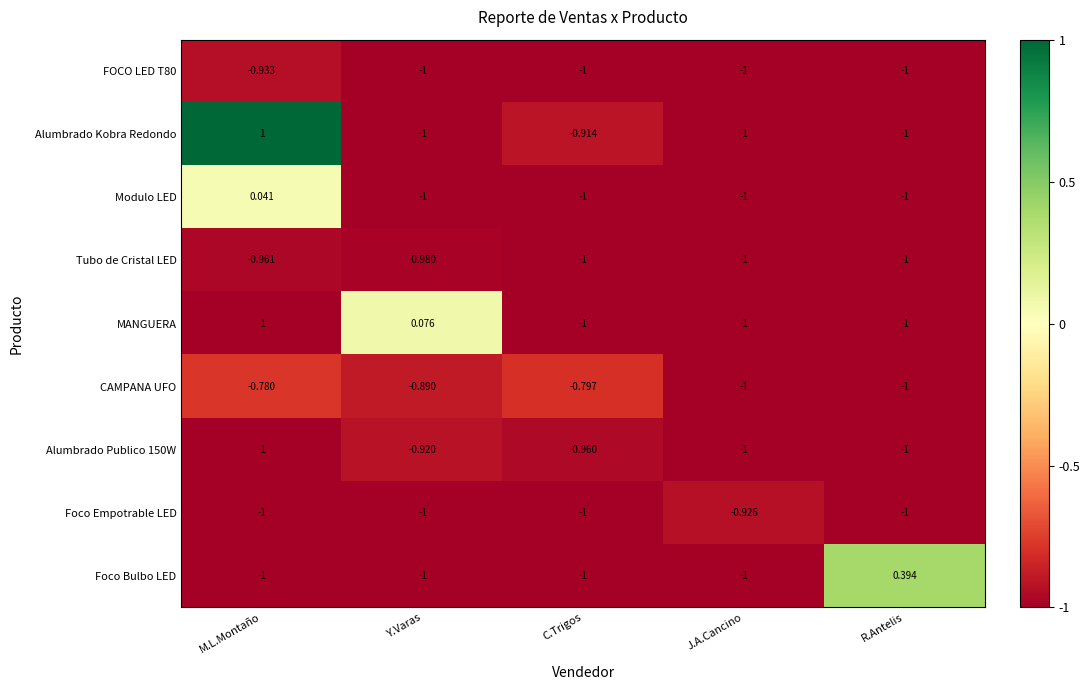

How many values in Modulo LED are above zero?

1